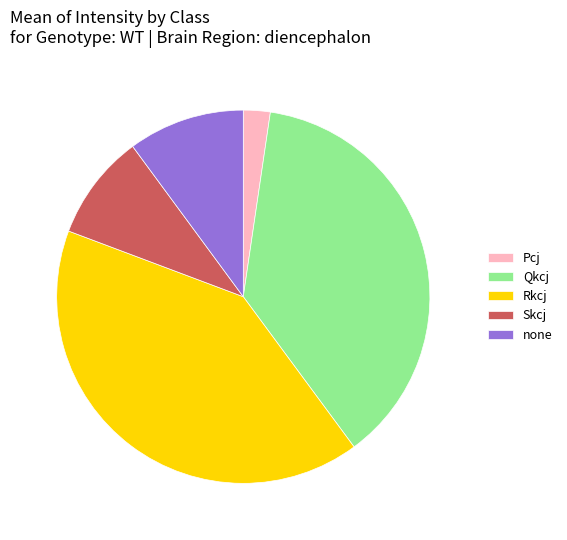

Approximately how many times larger is the value at none compared to Pcj?

4.3